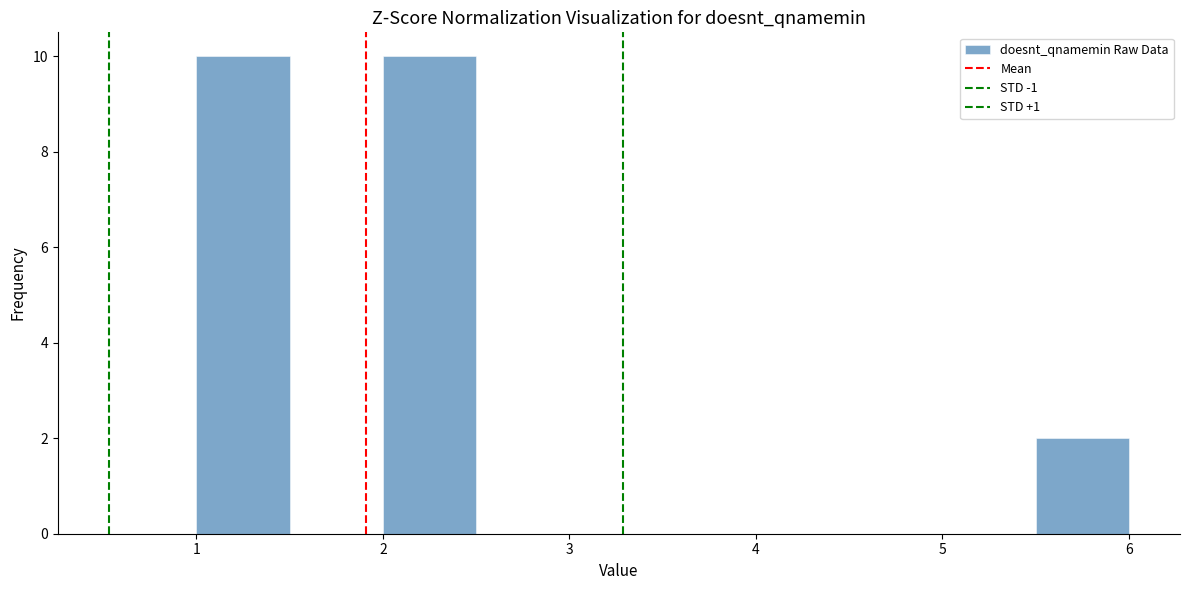

Reading left to right, transcribe this chart: for each bar, give the range it covers on the x-axis and its height. The values are not printed on the chart, so give them approximately, as read against the axis.

1.0 to 1.5: 10
1.5 to 2.0: 0
2.0 to 2.5: 10
2.5 to 3.0: 0
3.0 to 3.5: 0
3.5 to 4.0: 0
4.0 to 4.5: 0
4.5 to 5.0: 0
5.0 to 5.5: 0
5.5 to 6.0: 2